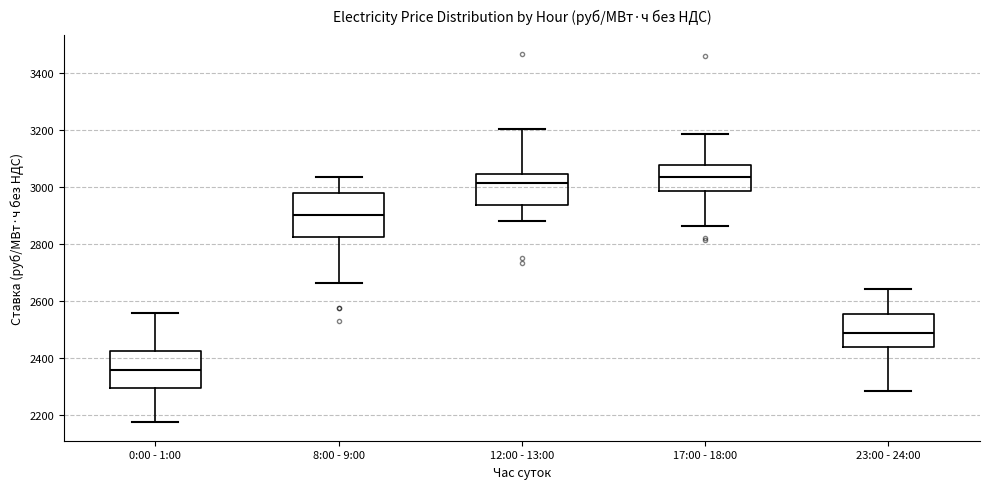

Reading left to right, transcribe this box plot: for each box, give where its median line is, the range the box spans, and where its two whiskers end, as read against the y-axis. The values are not printed on the chart, so give them approximately, as read against the axis.

0:00 - 1:00: median 2360, box 2300 to 2420, whiskers 2180 to 2560
8:00 - 9:00: median 2900, box 2820 to 2980, whiskers 2660 to 3040
12:00 - 13:00: median 3020, box 2940 to 3040, whiskers 2880 to 3200
17:00 - 18:00: median 3040, box 2980 to 3080, whiskers 2860 to 3180
23:00 - 24:00: median 2480, box 2440 to 2560, whiskers 2280 to 2640